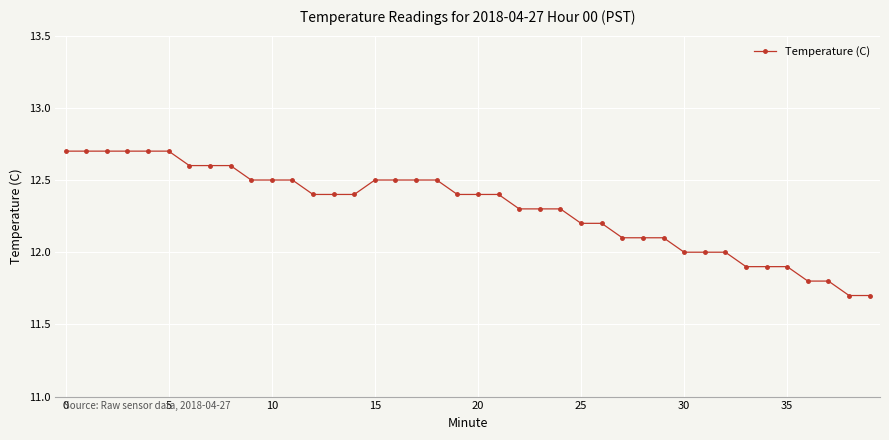

What is the minimum value shown in the chart?

11.7